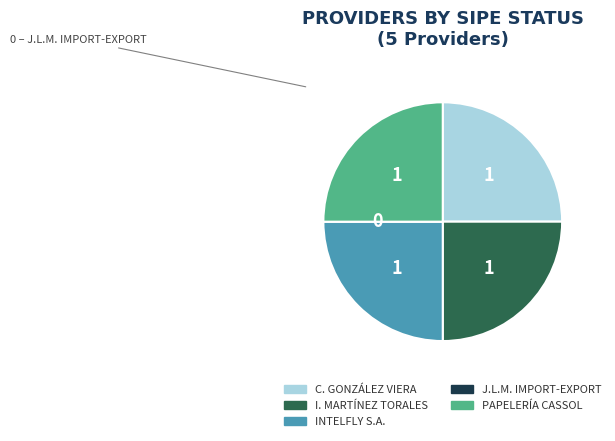

Is there a majority slice in this chart?

No